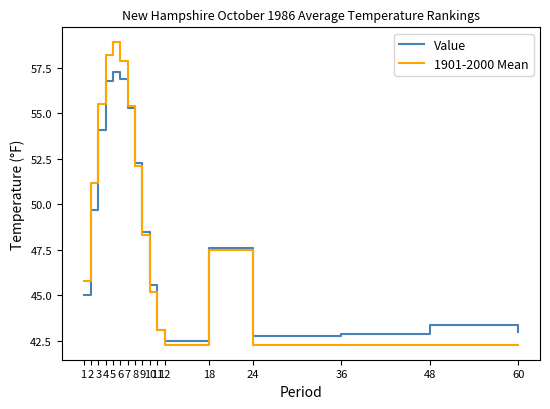

What is the maximum value shown in the chart?

58.9